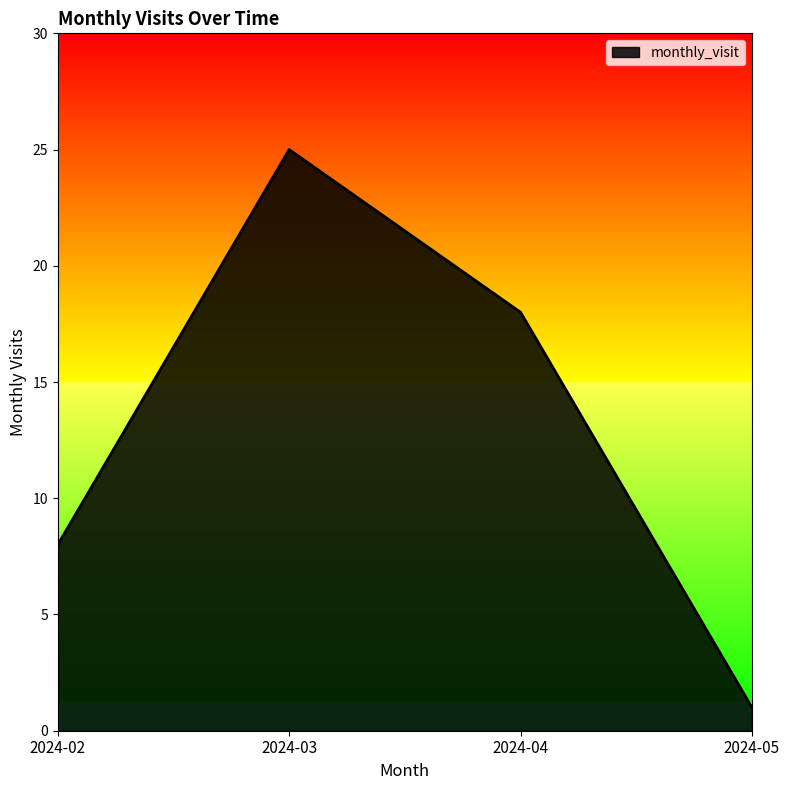

Between 2024-02 and 2024-03, which is larger?

2024-03